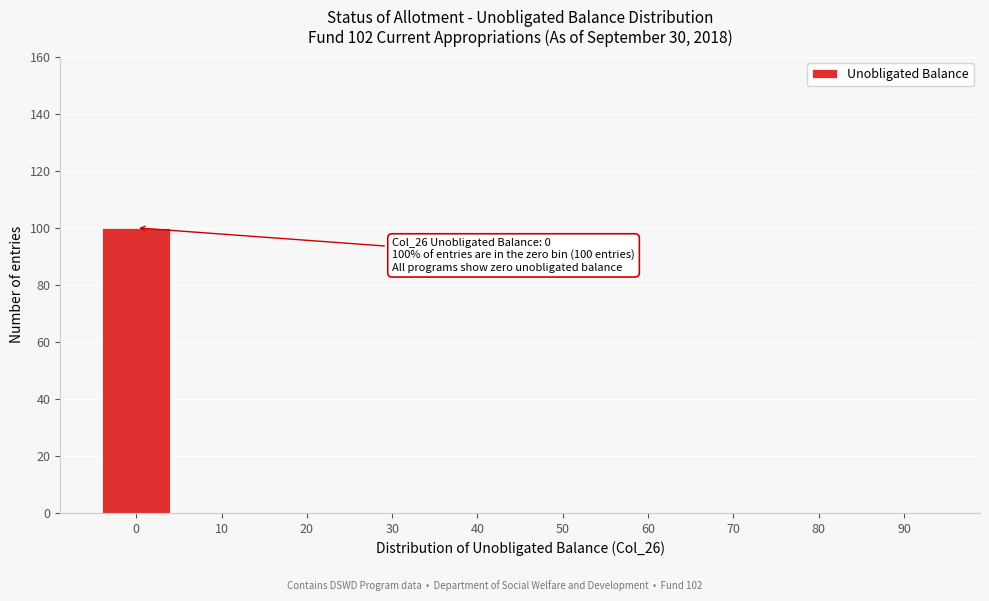

What is the sum of all values?

100